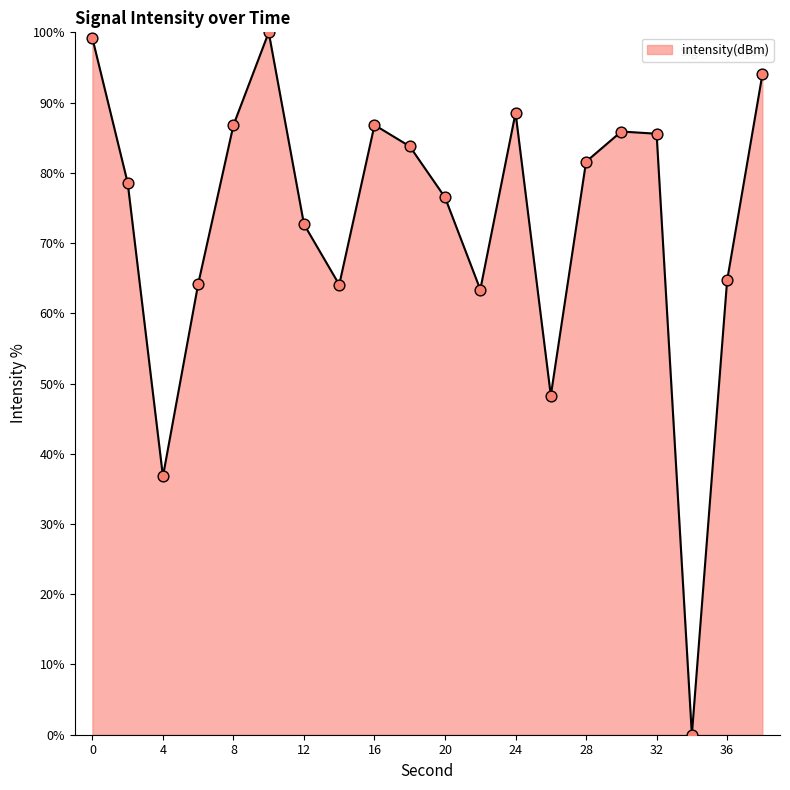

What is the greatest value displayed?

100.0